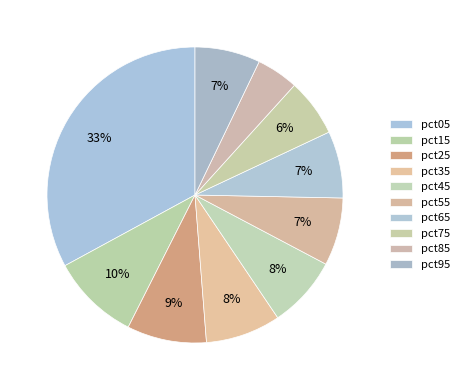

Which category has the smallest portion of the pie?

pct85